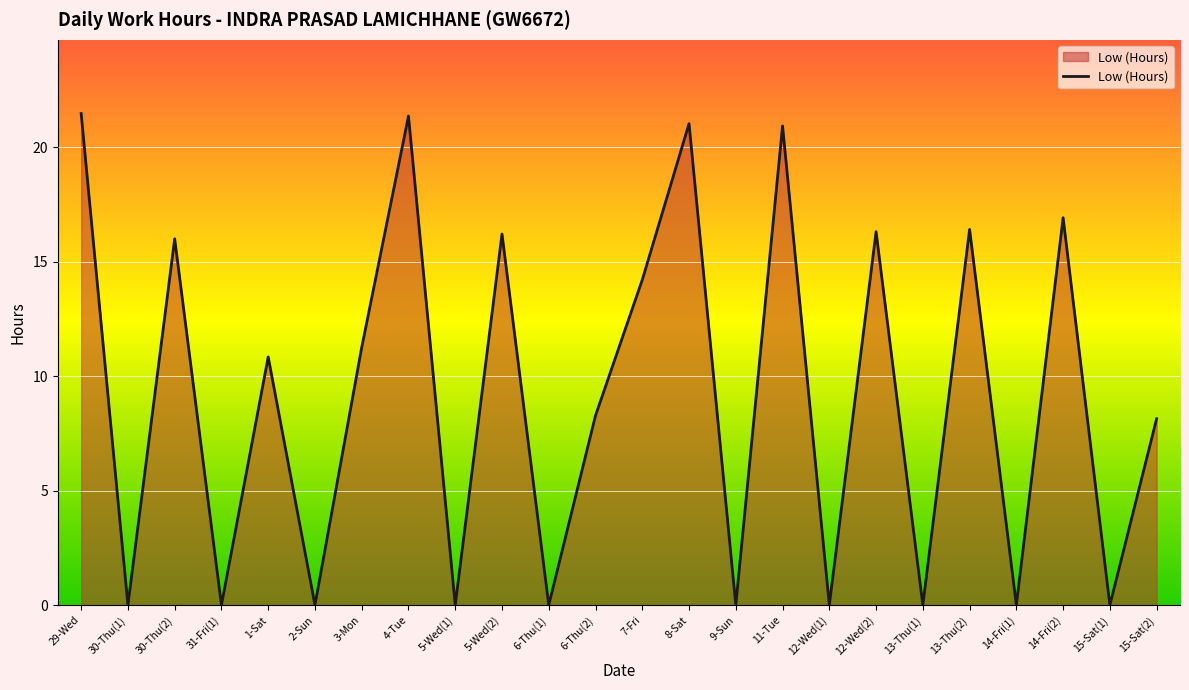

What is the difference between the values at 29-Wed and 5-Wed(2)?

5.3